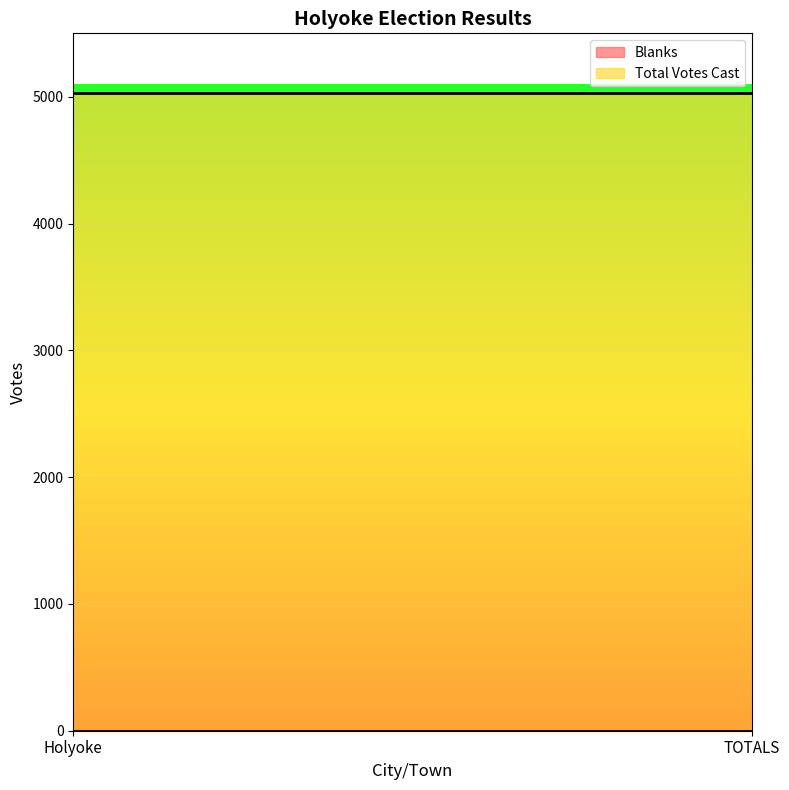

How many lines are shown in the chart?

2